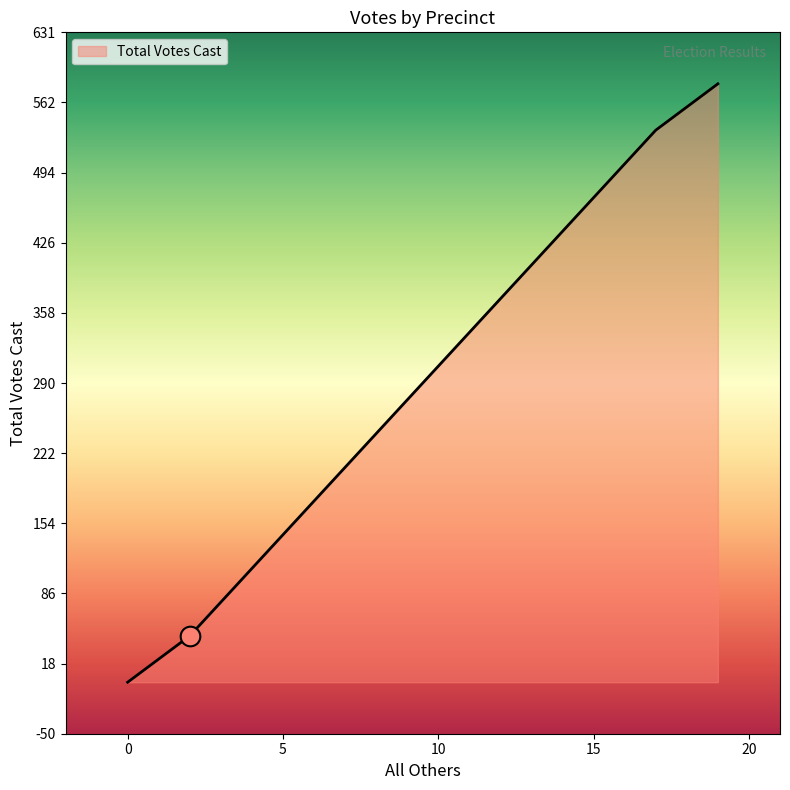

What is the greatest value displayed?

581